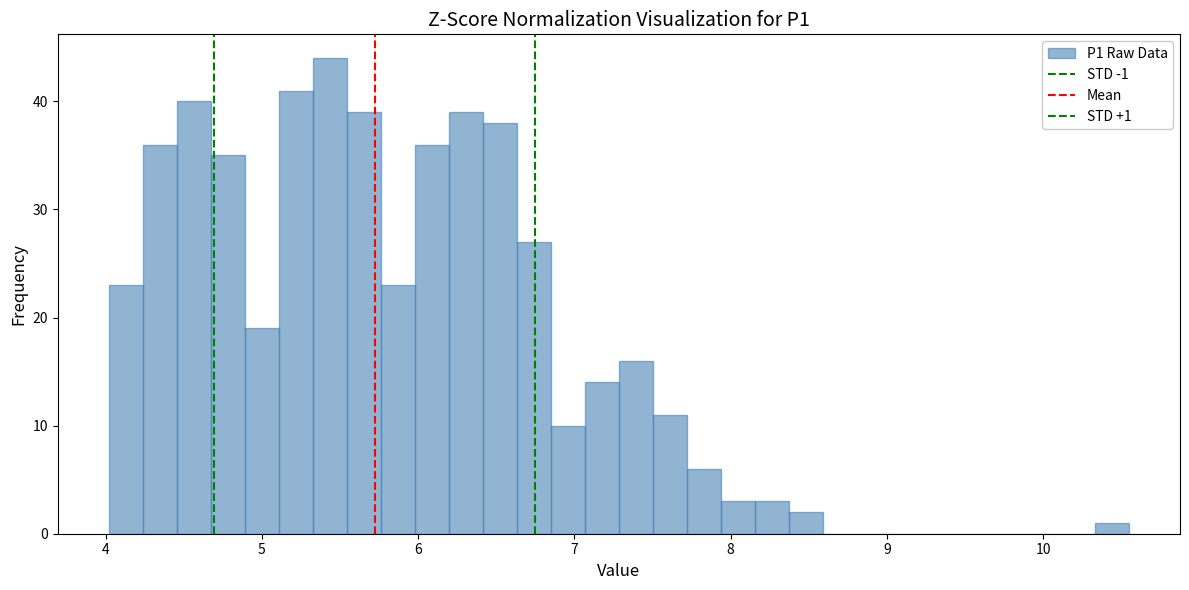

Read against the x-axis, roughly where is the centre of the tallest bar?

5.4